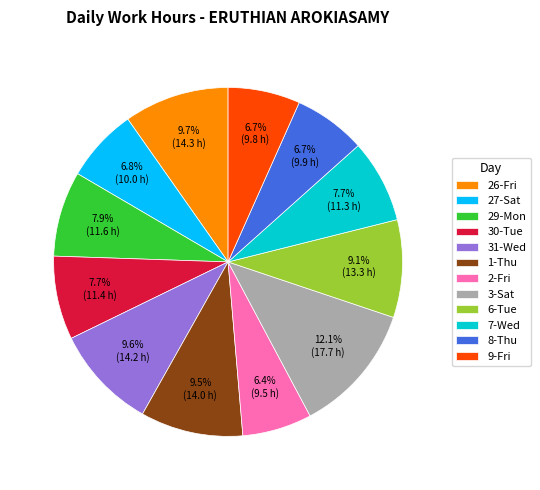

Count the number of slices in the pie.

12